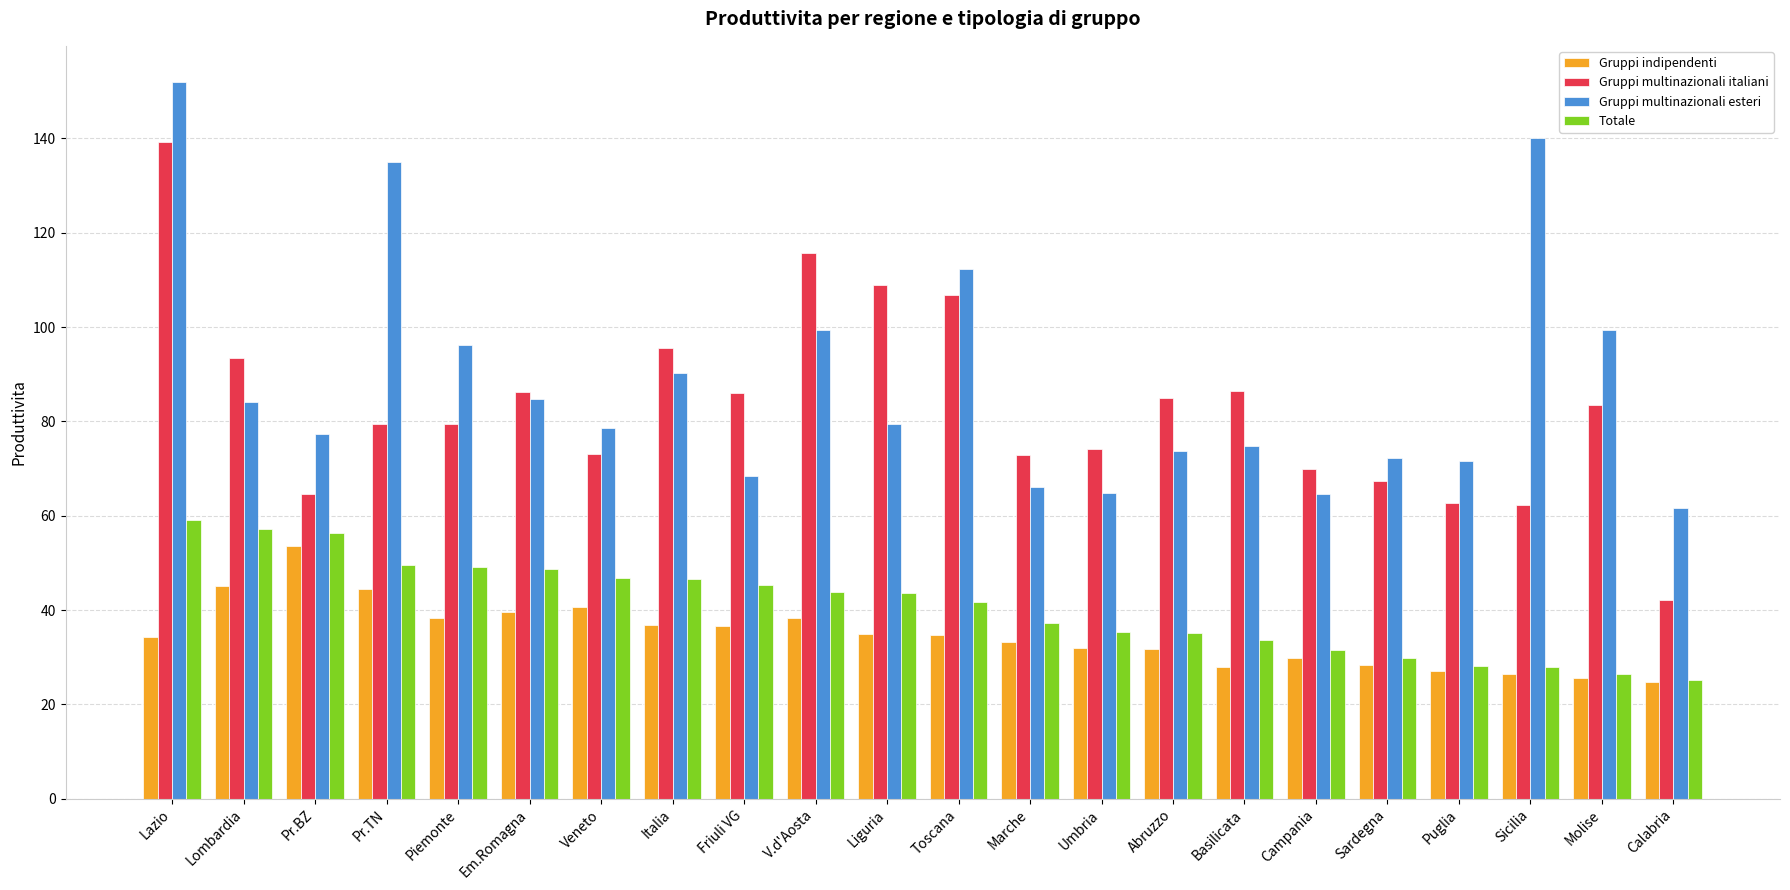

Is the value of Totale at Campania greater than the value of Gruppi multinazionali italiani at Pr.TN?

No